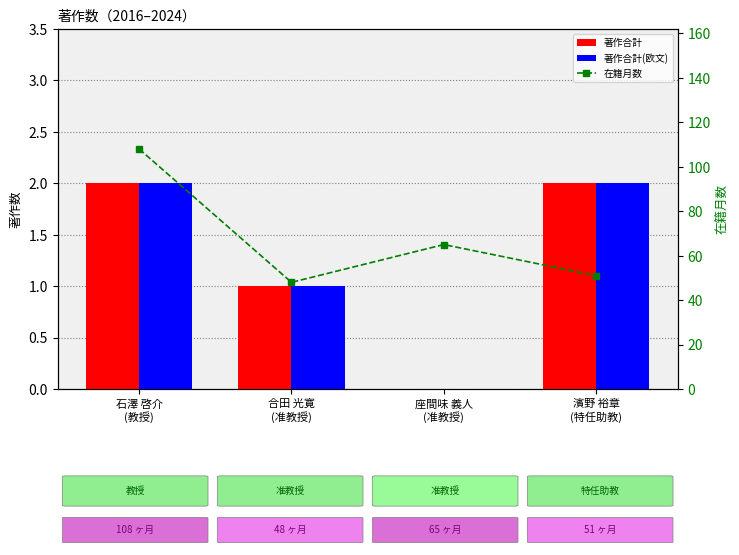

The value of 著作合計(欧文) at 座間味 義人
(准教授) is -1. True or false?

False